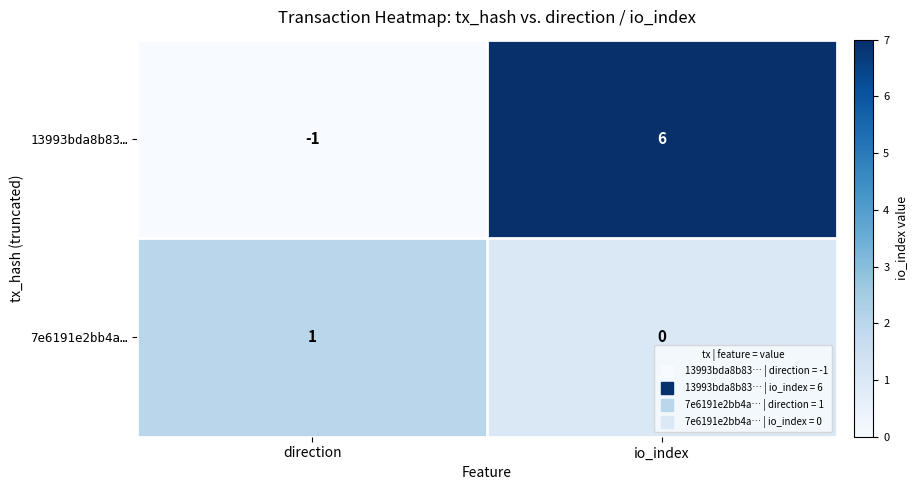

At which label is 7e6191e2bb4a… closest to 0?

io_index